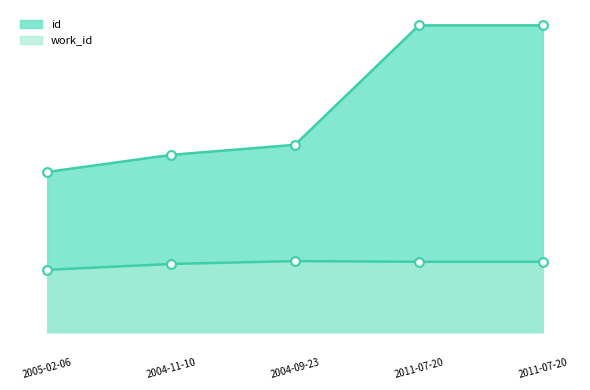

Which series has the largest Y range (max minus min)?

id